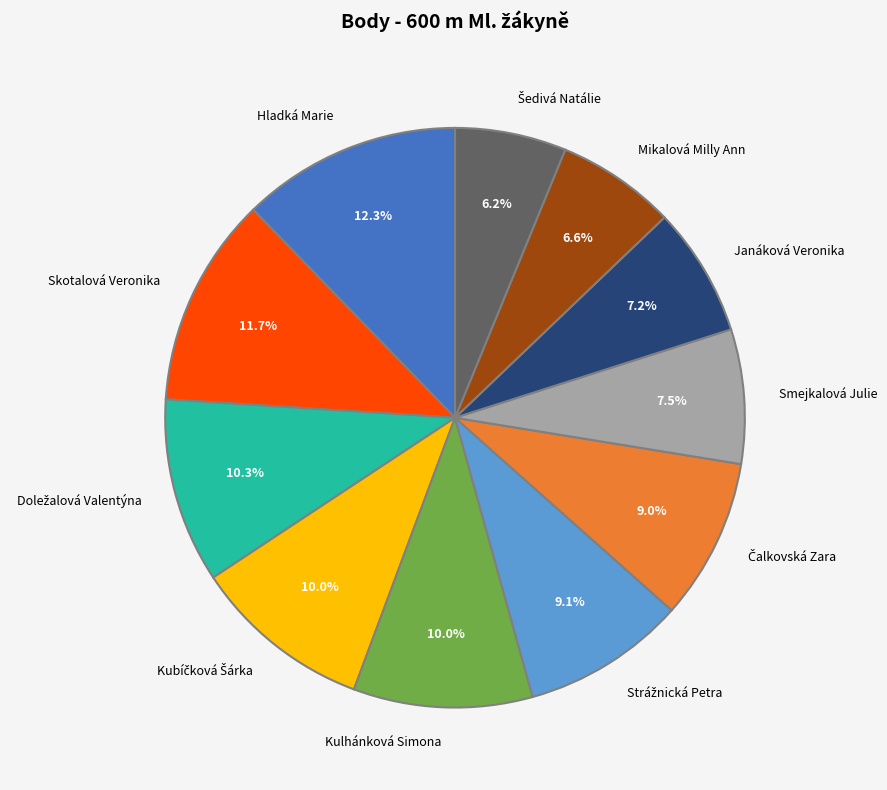

What portion of the pie excludes Smejkalová Julie?

92.5%